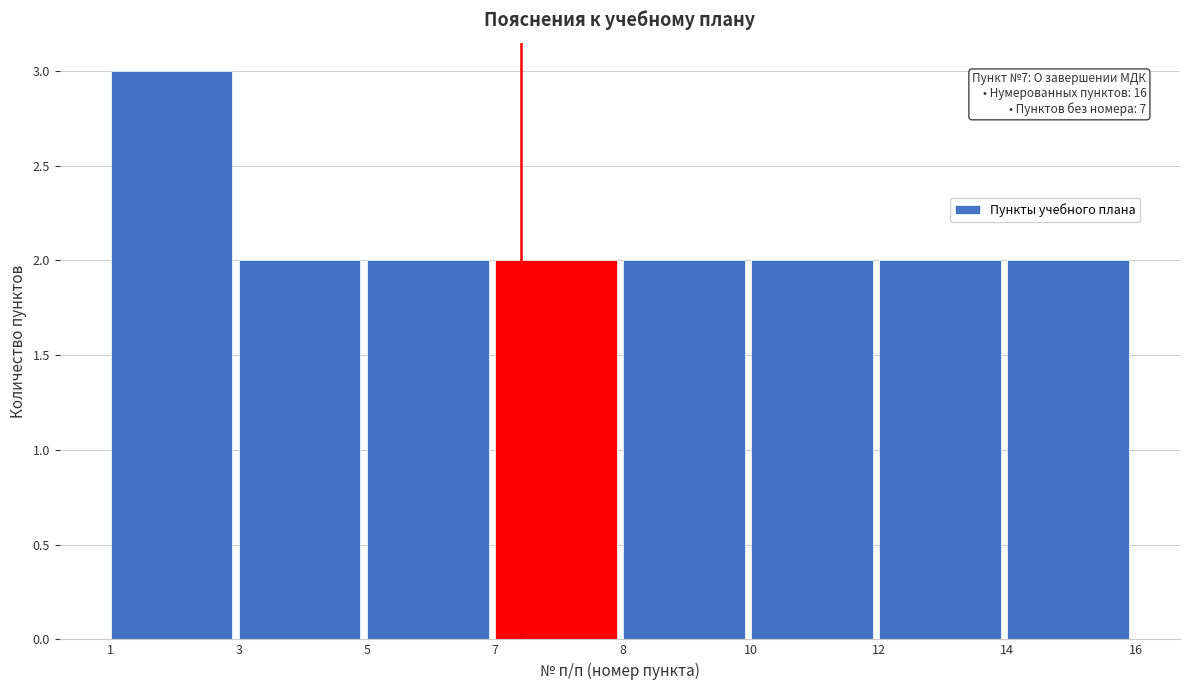

Reading left to right, list all the values displayed in this chart.

1=3	3=2	5=2	7=2	8=2	10=2	12=2	14=2